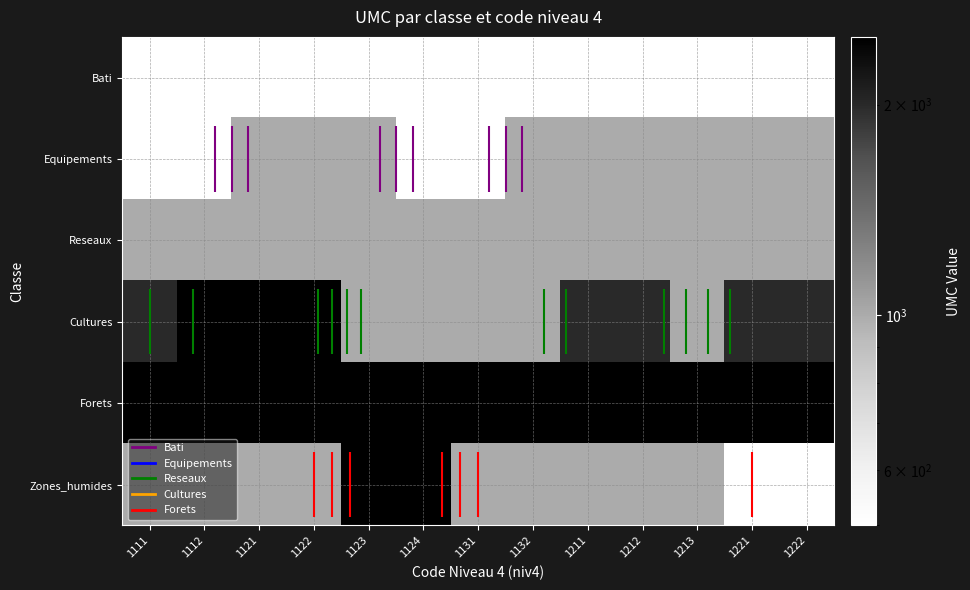

The value of Equipements at 1123 is 1000. True or false?

True